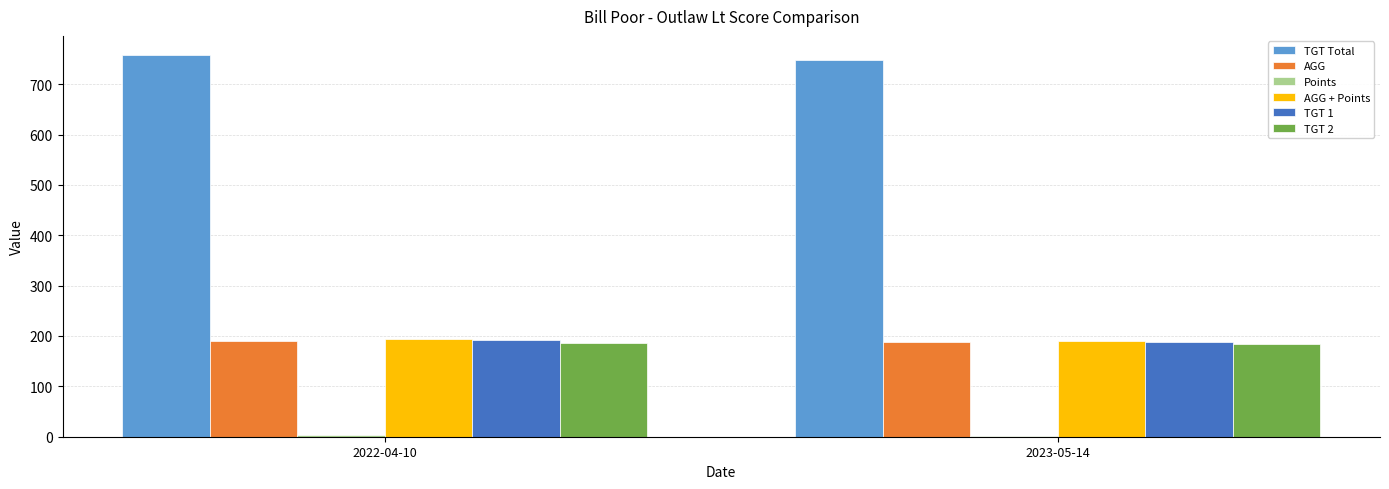

Which series has the largest total across all categories?

TGT Total